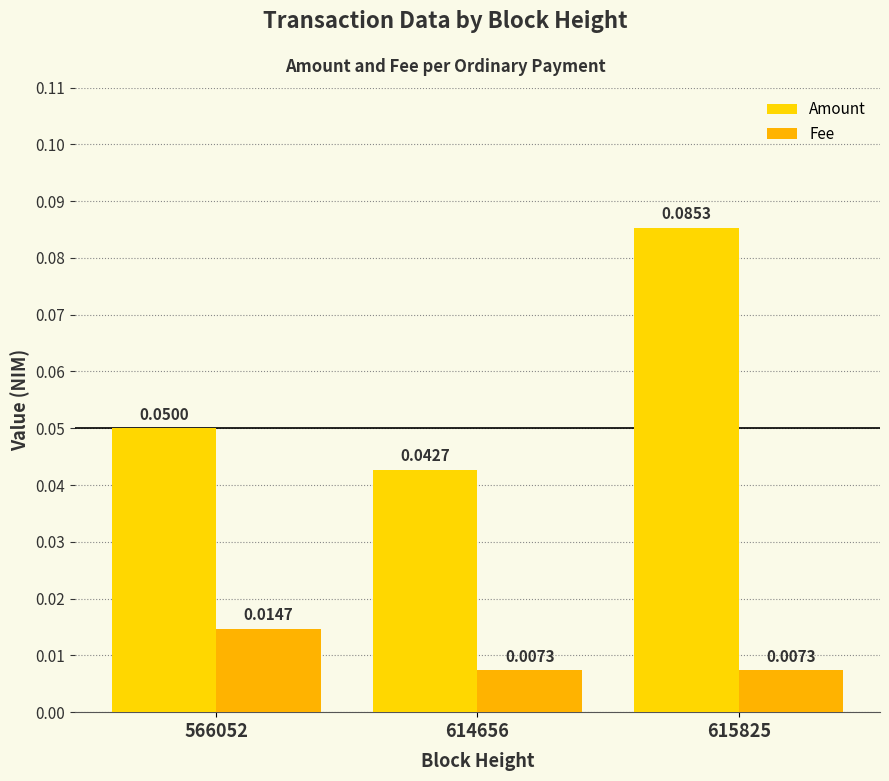

True or false: Fee has a value of 0.0 at 566052.

False